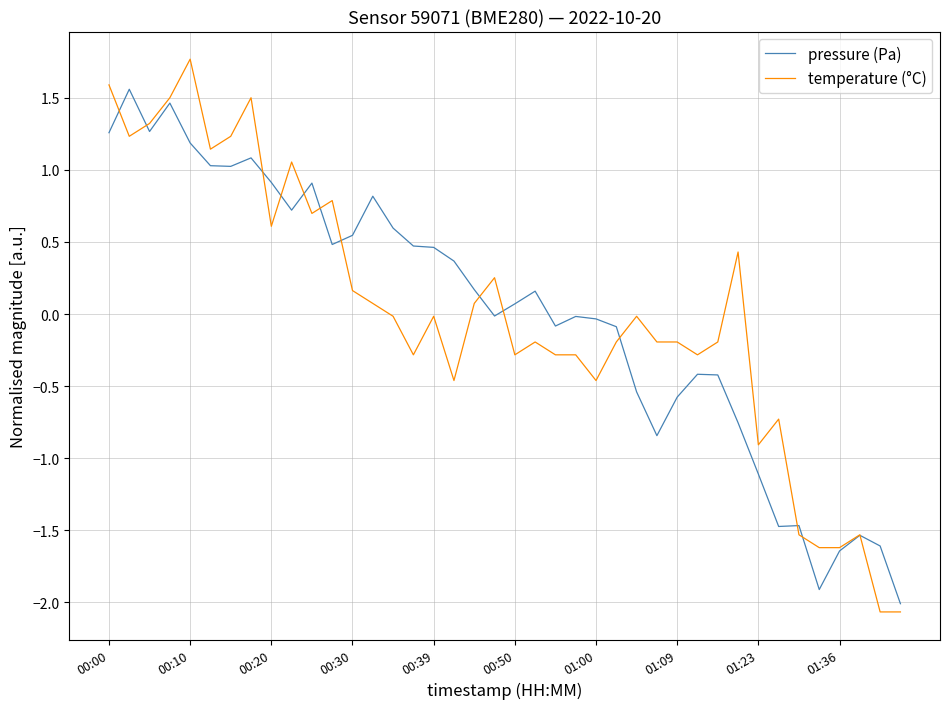

What is the greatest value displayed?

1.8